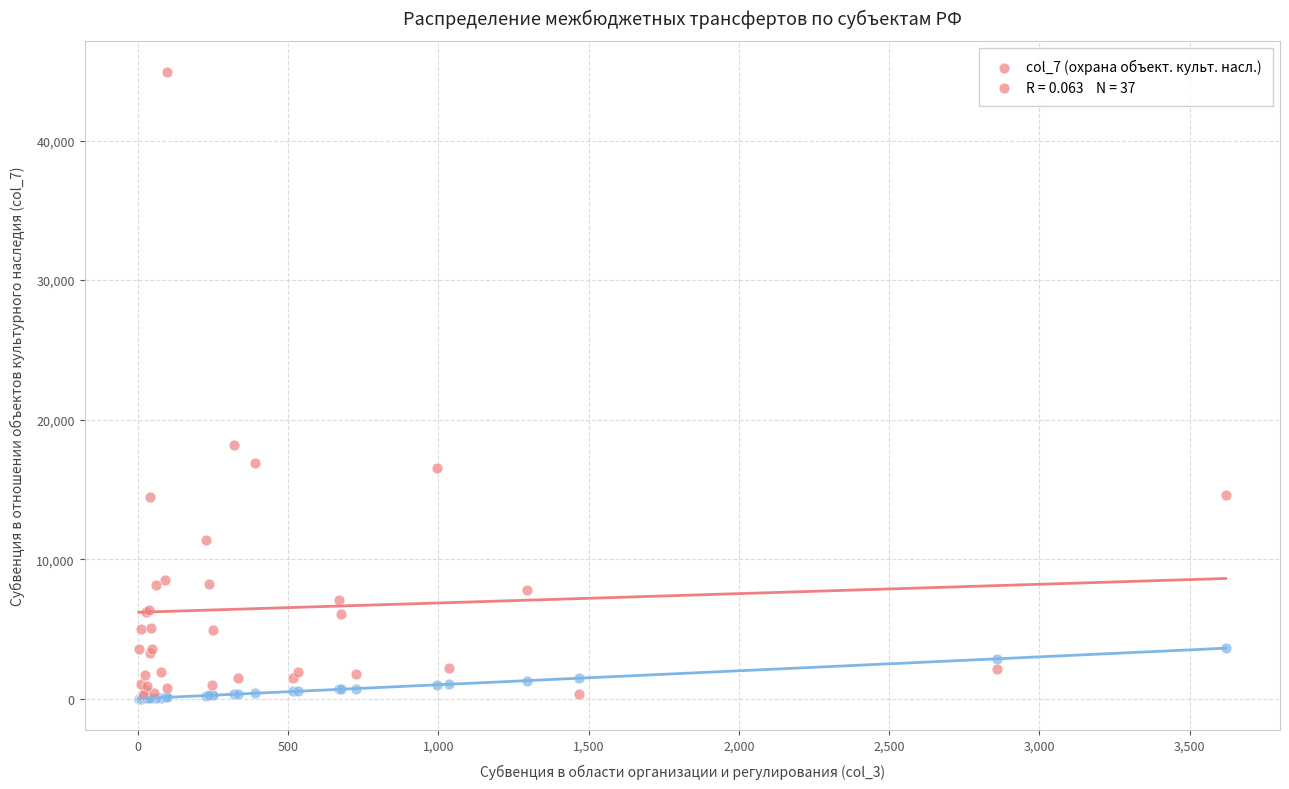

Across all series, what Y value is closest to 22452?

18219.0